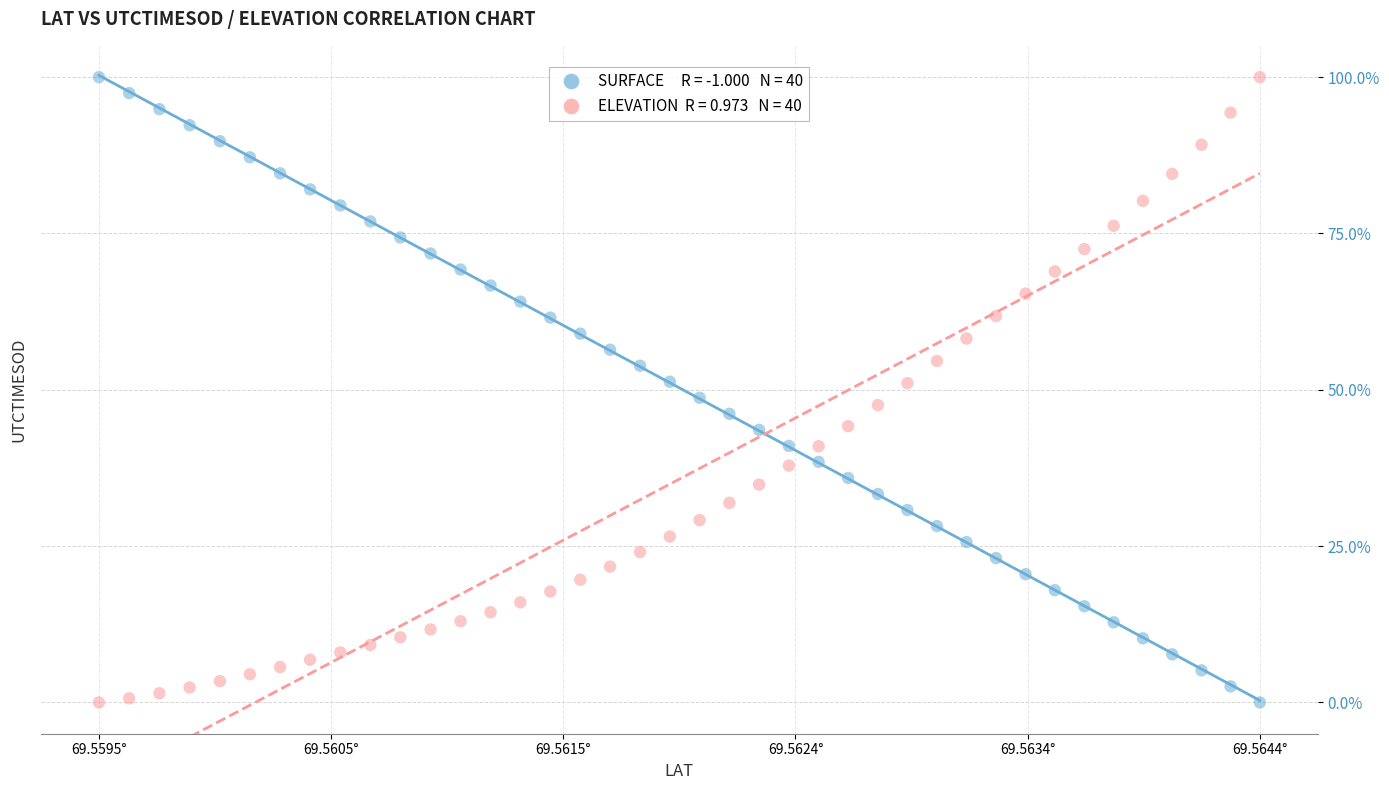

Across all data points, what is the range of Y values (max minus min)?

100.0